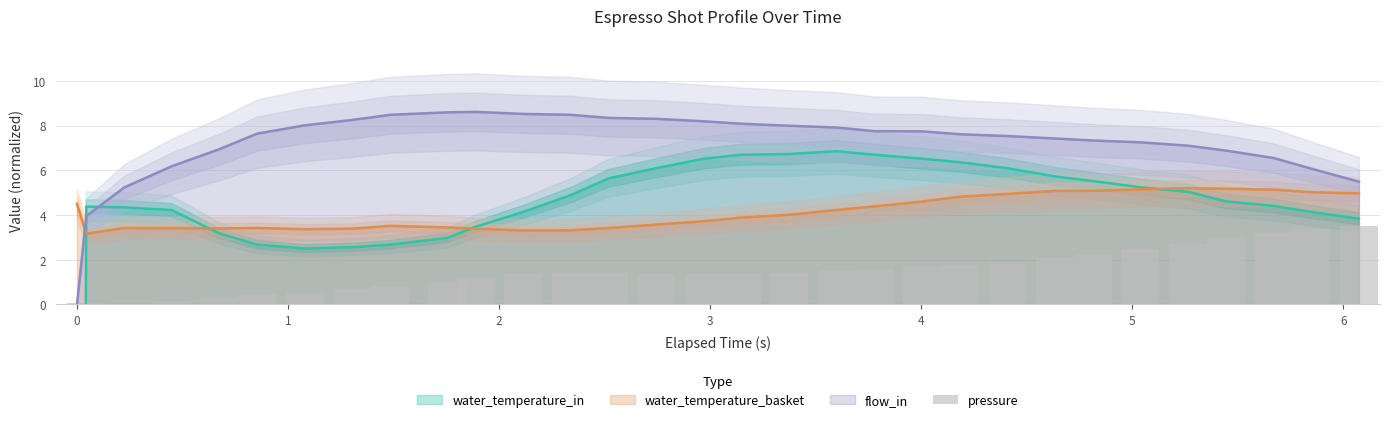

How many intersections are there between water_temperature_basket and flow_in?

1